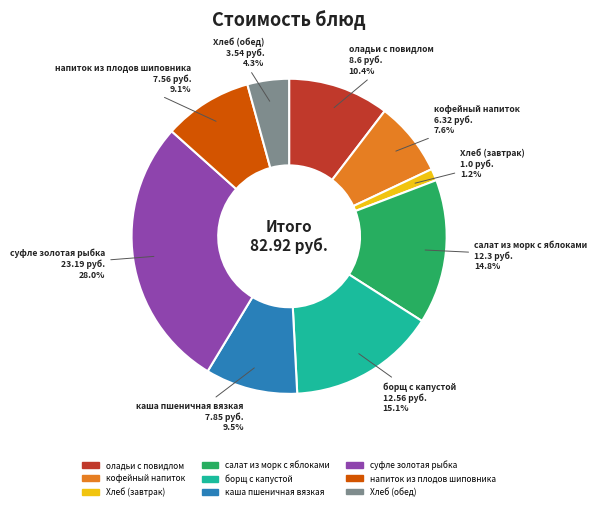

Which slice is the largest?

суфле золотая рыбка